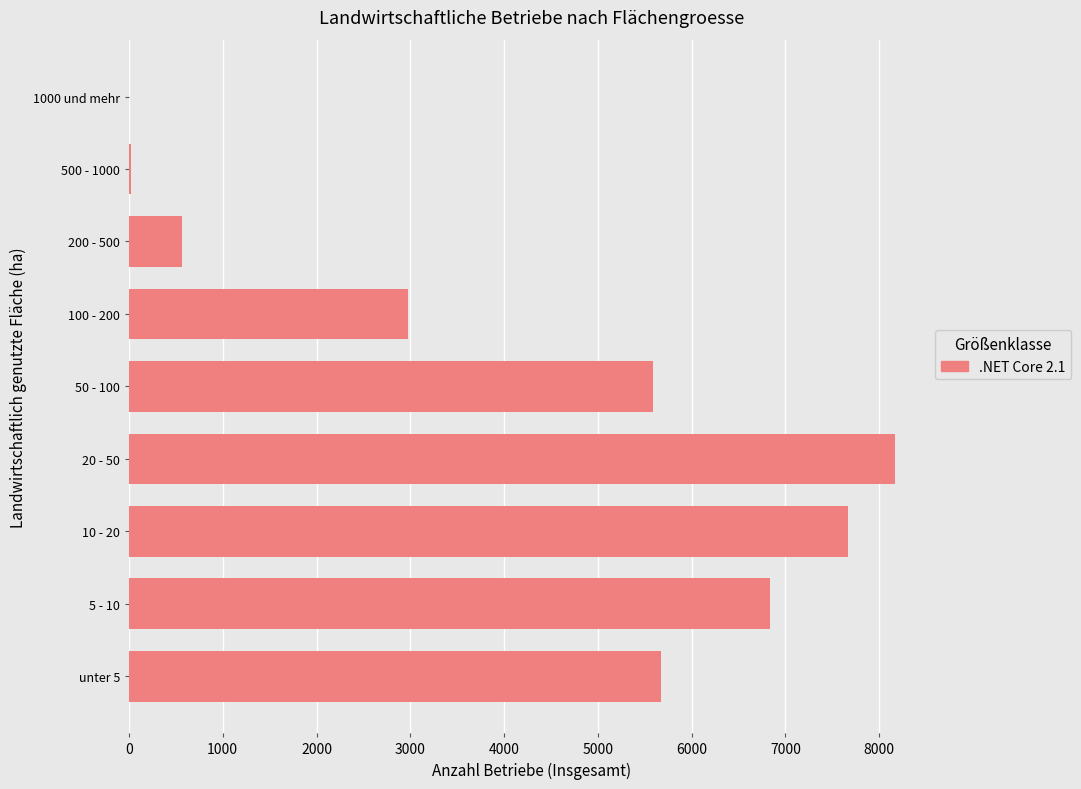

What is the change in value from unter 5 to 5 - 10?

+1160